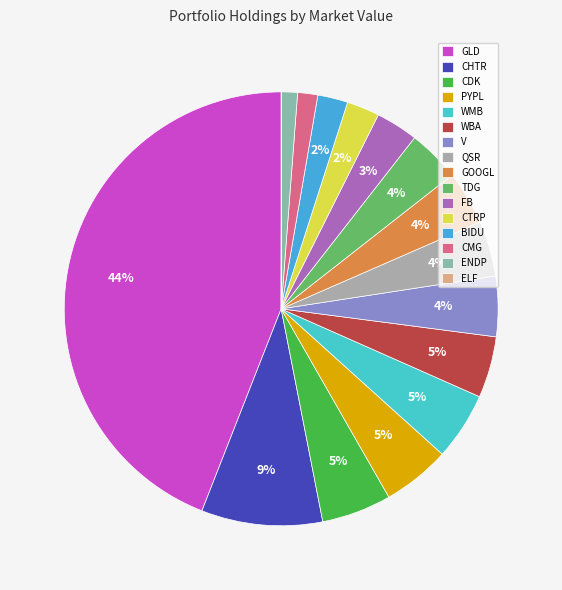

Does ENDP represent more than half of the total?

No